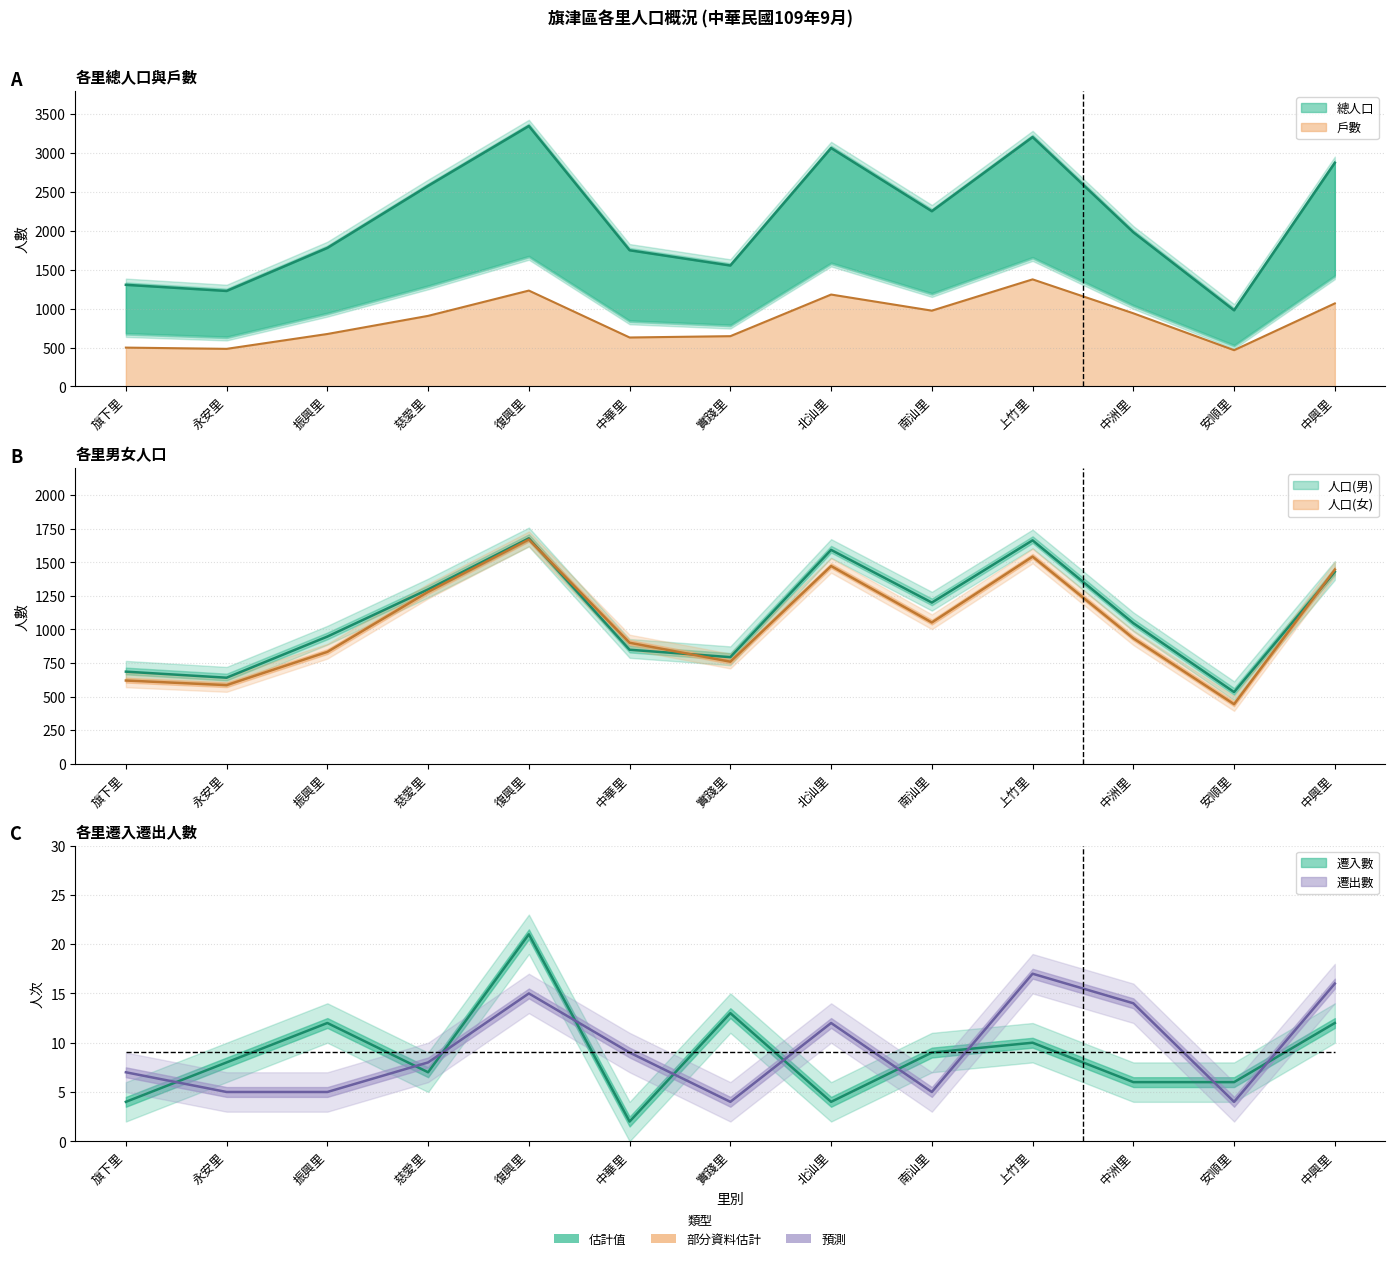

Reading left to right, extract all data points from this chart.

總人口: 旗下里=1306	永安里=1227	振興里=1780	慈愛里=2578	復興里=3347	中華里=1750	實踐里=1554	北汕里=3064	南汕里=2252	上竹里=3205	中洲里=1981	安順里=978	中興里=2874
戶數: 旗下里=499	永安里=483	振興里=674	慈愛里=907	復興里=1232	中華里=629	實踐里=646	北汕里=1181	南汕里=974	上竹里=1376	中洲里=940	安順里=466	中興里=1067
人口(男): 旗下里=686	永安里=641	振興里=947	慈愛里=1298	復興里=1678	中華里=849	實踐里=794	北汕里=1592	南汕里=1200	上竹里=1663	中洲里=1047	安順里=534	中興里=1429
人口(女): 旗下里=620	永安里=586	振興里=833	慈愛里=1280	復興里=1669	中華里=901	實踐里=760	北汕里=1472	南汕里=1052	上竹里=1542	中洲里=934	安順里=444	中興里=1445
遷入數: 旗下里=4	永安里=8	振興里=12	慈愛里=7	復興里=21	中華里=2	實踐里=13	北汕里=4	南汕里=9	上竹里=10	中洲里=6	安順里=6	中興里=12
遷出數: 旗下里=7	永安里=5	振興里=5	慈愛里=8	復興里=15	中華里=9	實踐里=4	北汕里=12	南汕里=5	上竹里=17	中洲里=14	安順里=4	中興里=16